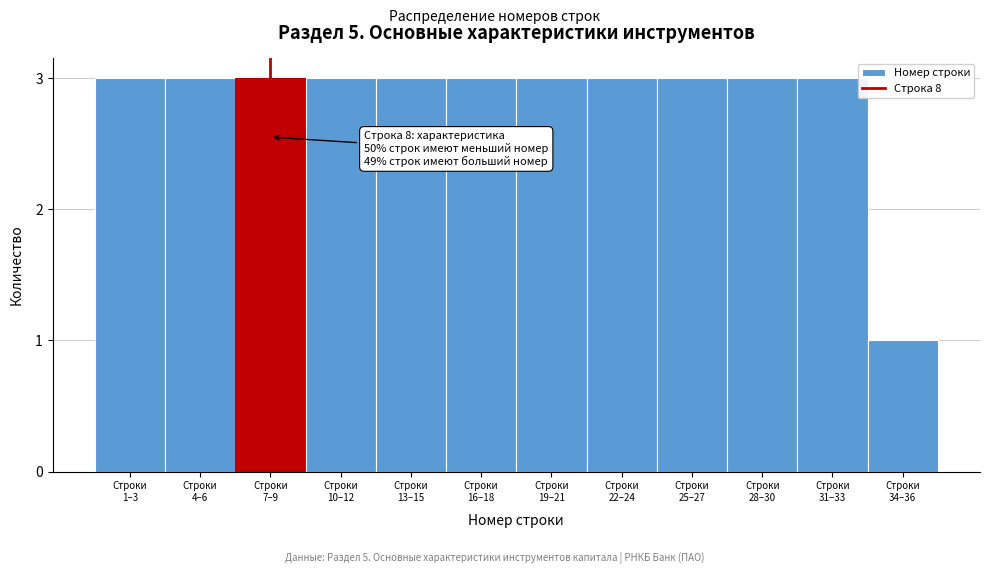

Reading left to right, what are all the values shown in this chart?

3	3	3	3	3	3	3	3	3	3	3	1